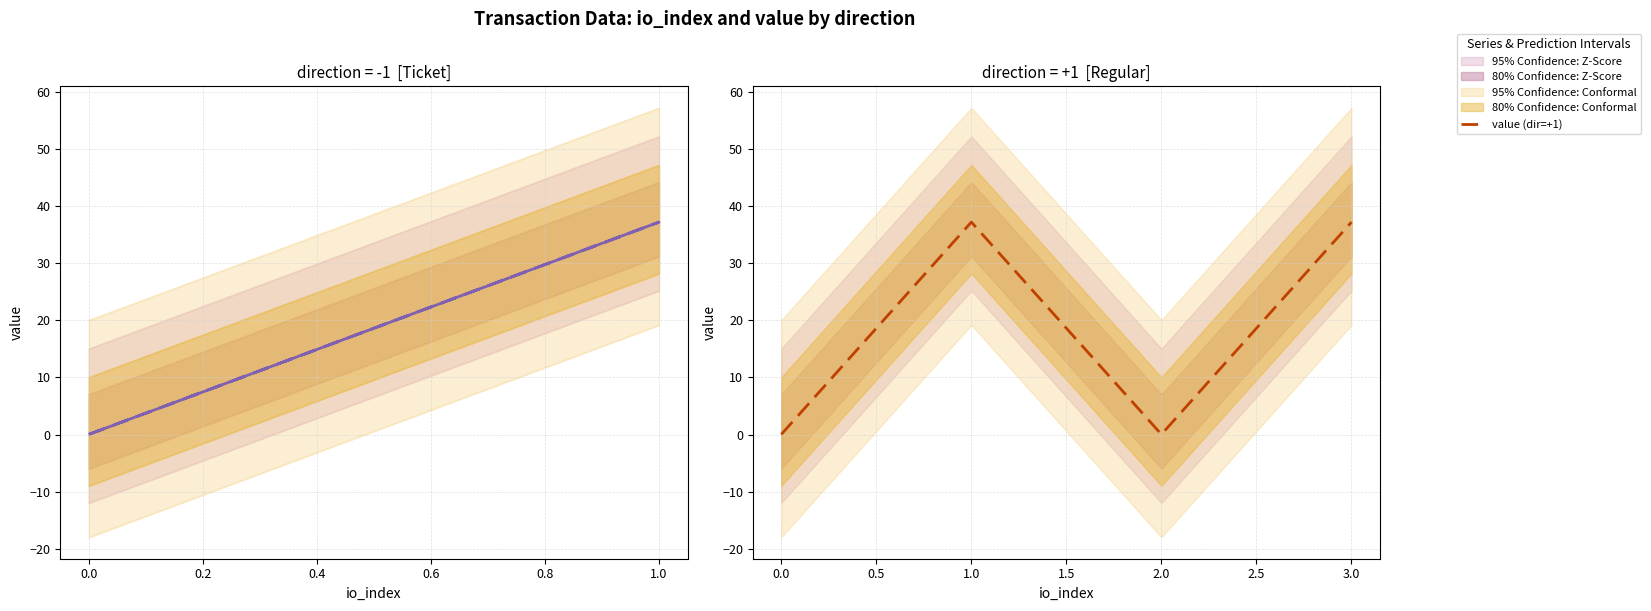

Is the value of value (dir=+1) at 1.0 greater than the value of value (dir=-1) at 0.0?

Yes